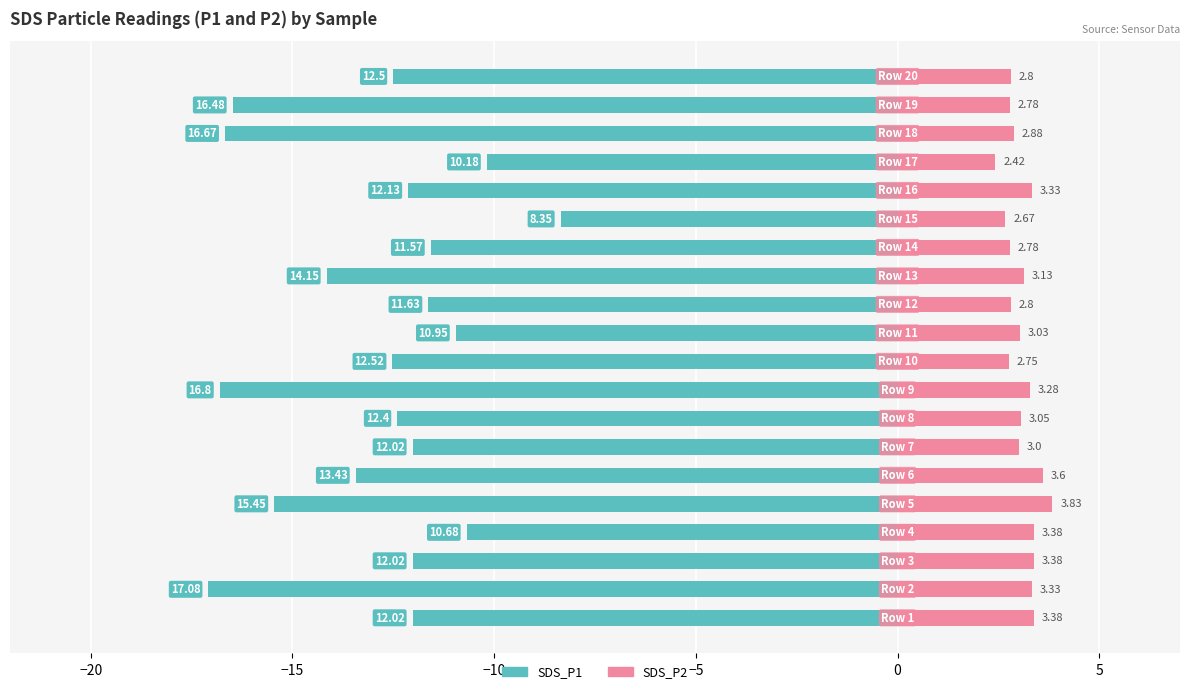

How many bars are there in total?

40